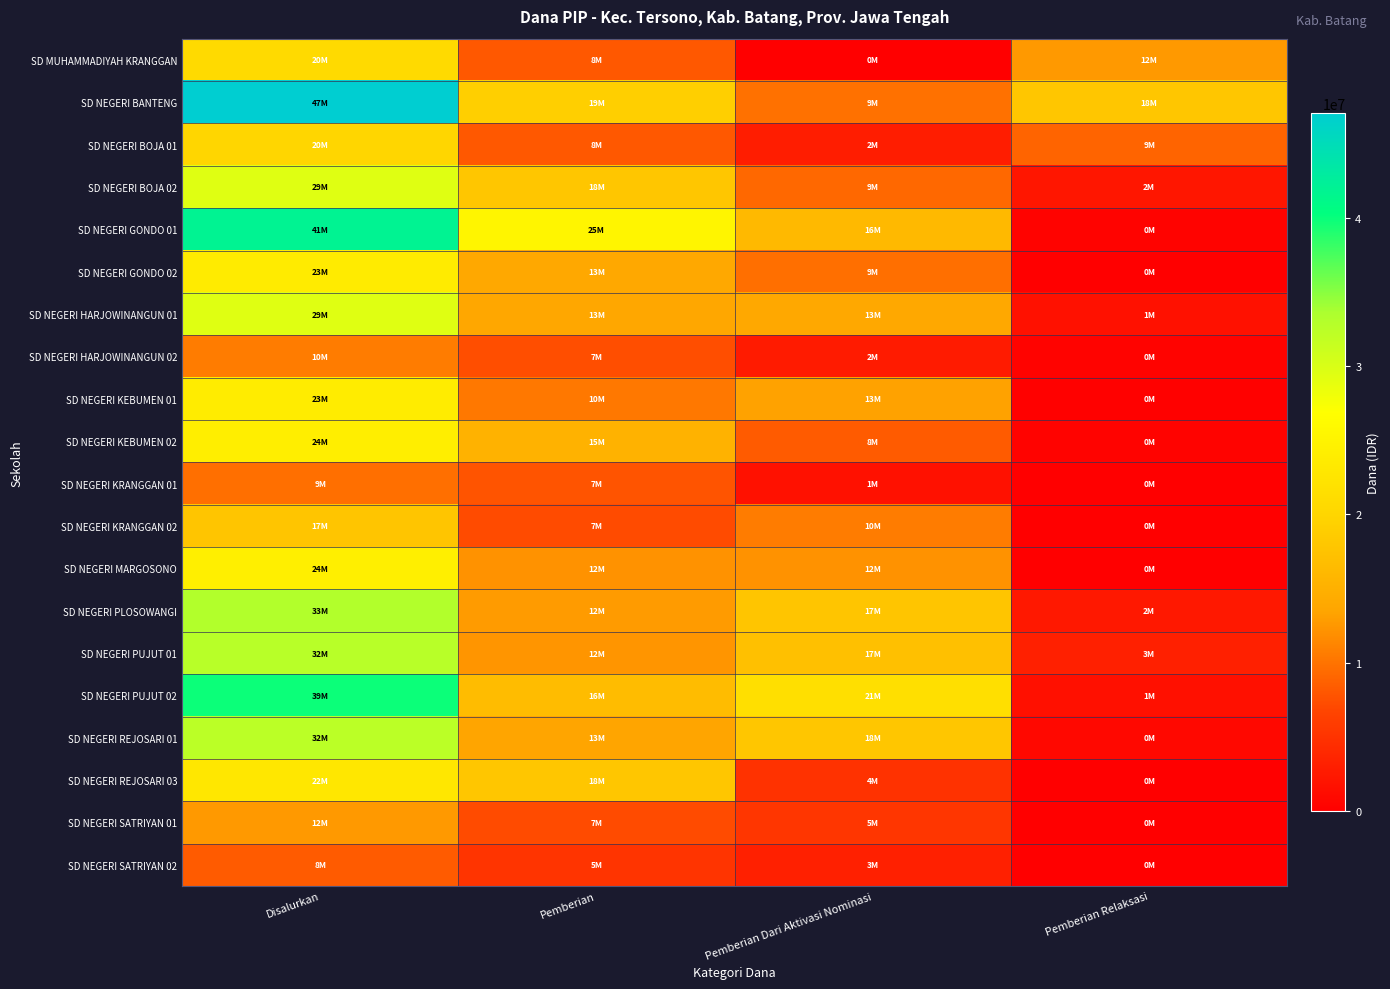

At which category is the sum across all series the highest?

Disalurkan